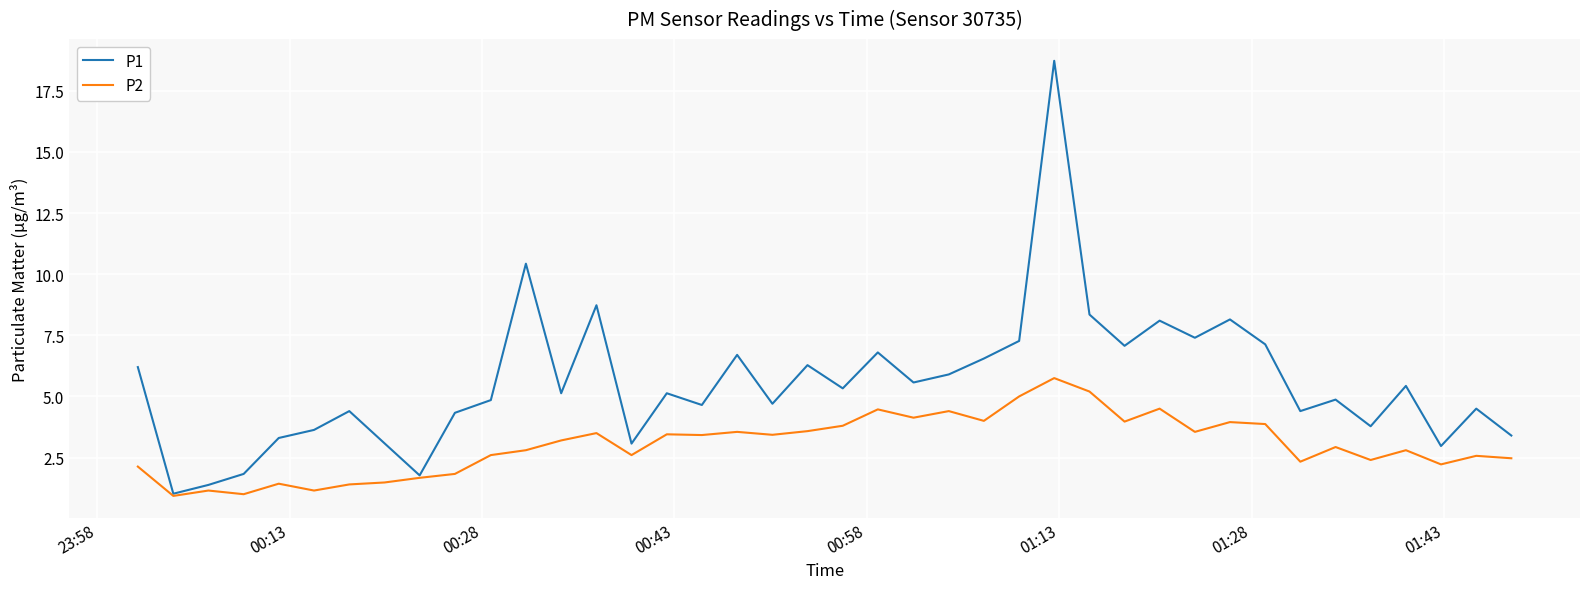

How many distinct data groups are displayed?

2